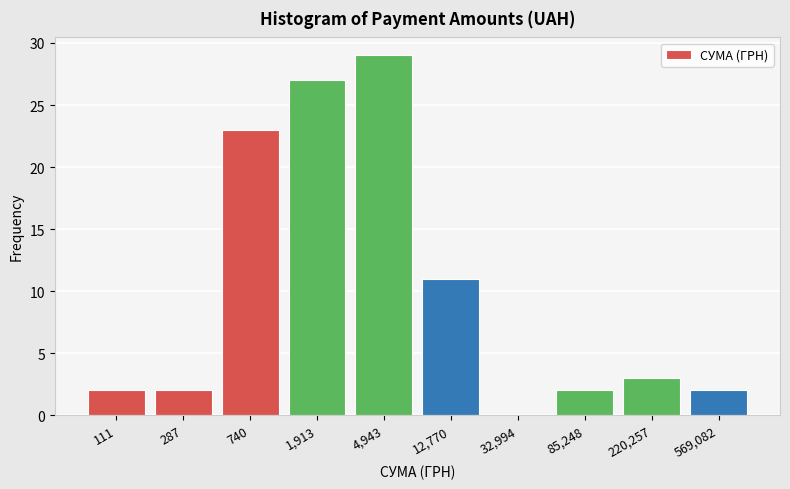

Reading left to right, list all the values displayed in this chart.

111=2	287=2	740=23	1,913=27	4,943=29	12,770=11	32,994=0	85,248=2	220,257=3	569,082=2